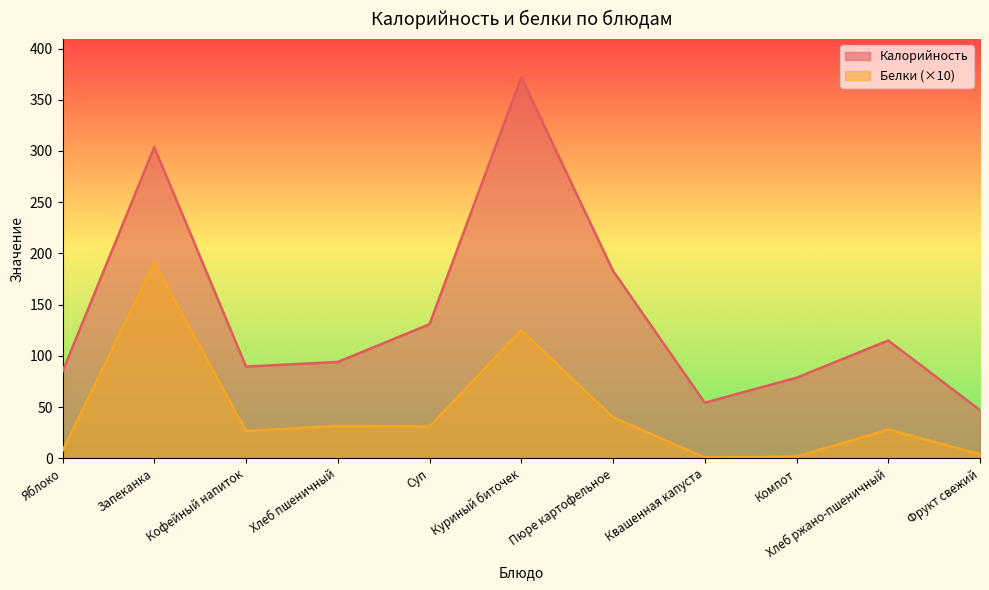

What is the label of the 3rd point from the right?

Компот